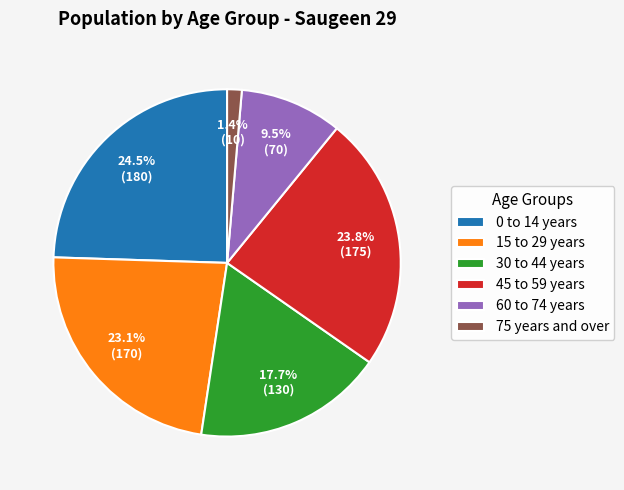

Which has a higher value, 0 to 14 years or 30 to 44 years?

0 to 14 years